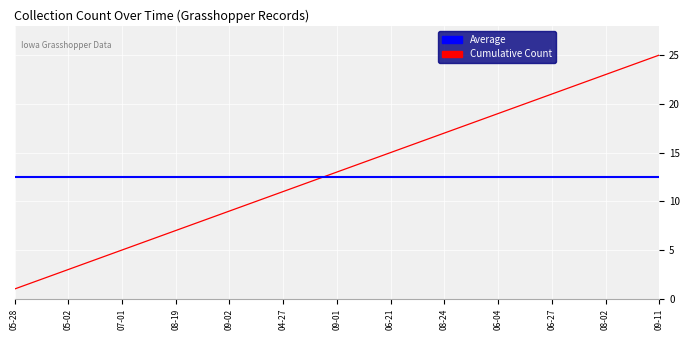

Rank the categories by value from lowest to highest.

2010-05-28, 2010-07-24, 2012-05-02, 2012-05-30, 2012-07-01, 2012-07-16, 2012-08-19, 2012-09-01, 2012-09-02, 2012-09-09, 2013-04-27, 2013-07-02, 2013-09-01, 2013-09-07, 2014-06-21, 2014-07-12, 2014-08-24, 2015-06-02, 2015-06-04, 2015-06-06, 2015-06-27, 2015-07-12, 2015-08-02, 2015-08-30, 2015-09-11